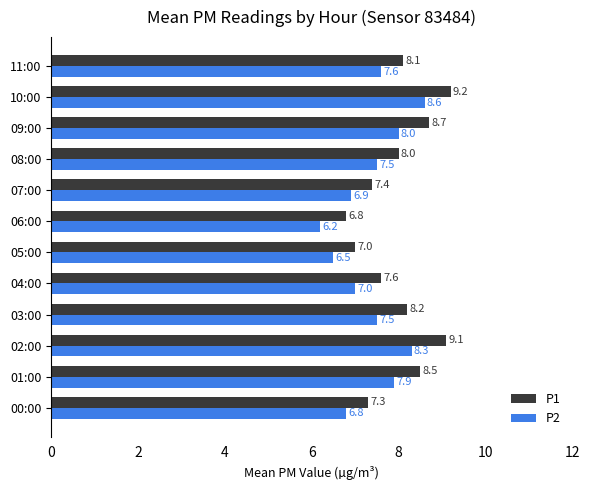

At which label is P2 closest to 7?

04:00